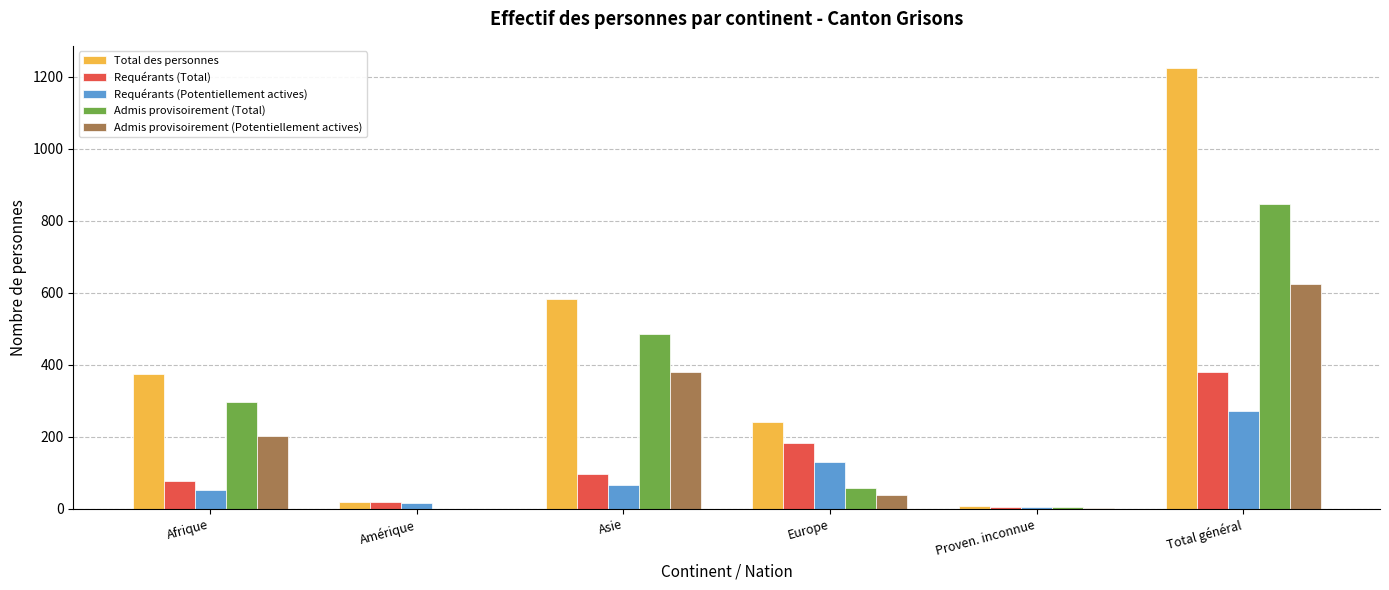

Which category has the highest value in the Requérants (Potentiellement actives) series?

Total général